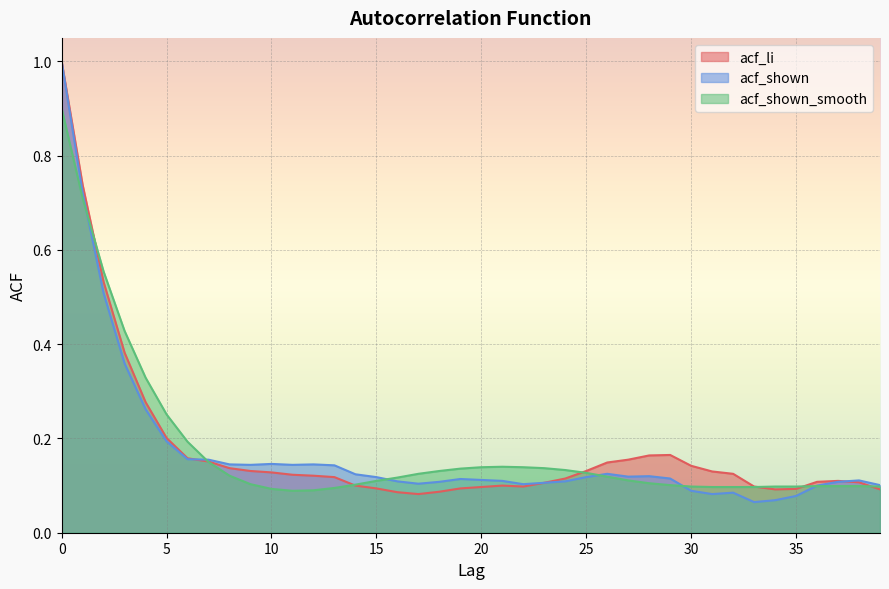

List the labels in order of acf_li value, largest first.

0, 1, 2, 3, 4, 5, 29, 28, 6, 27, 7, 26, 30, 8, 9, 25, 31, 10, 32, 11, 12, 13, 24, 37, 36, 38, 23, 14, 21, 22, 33, 20, 15, 19, 35, 34, 39, 18, 16, 17